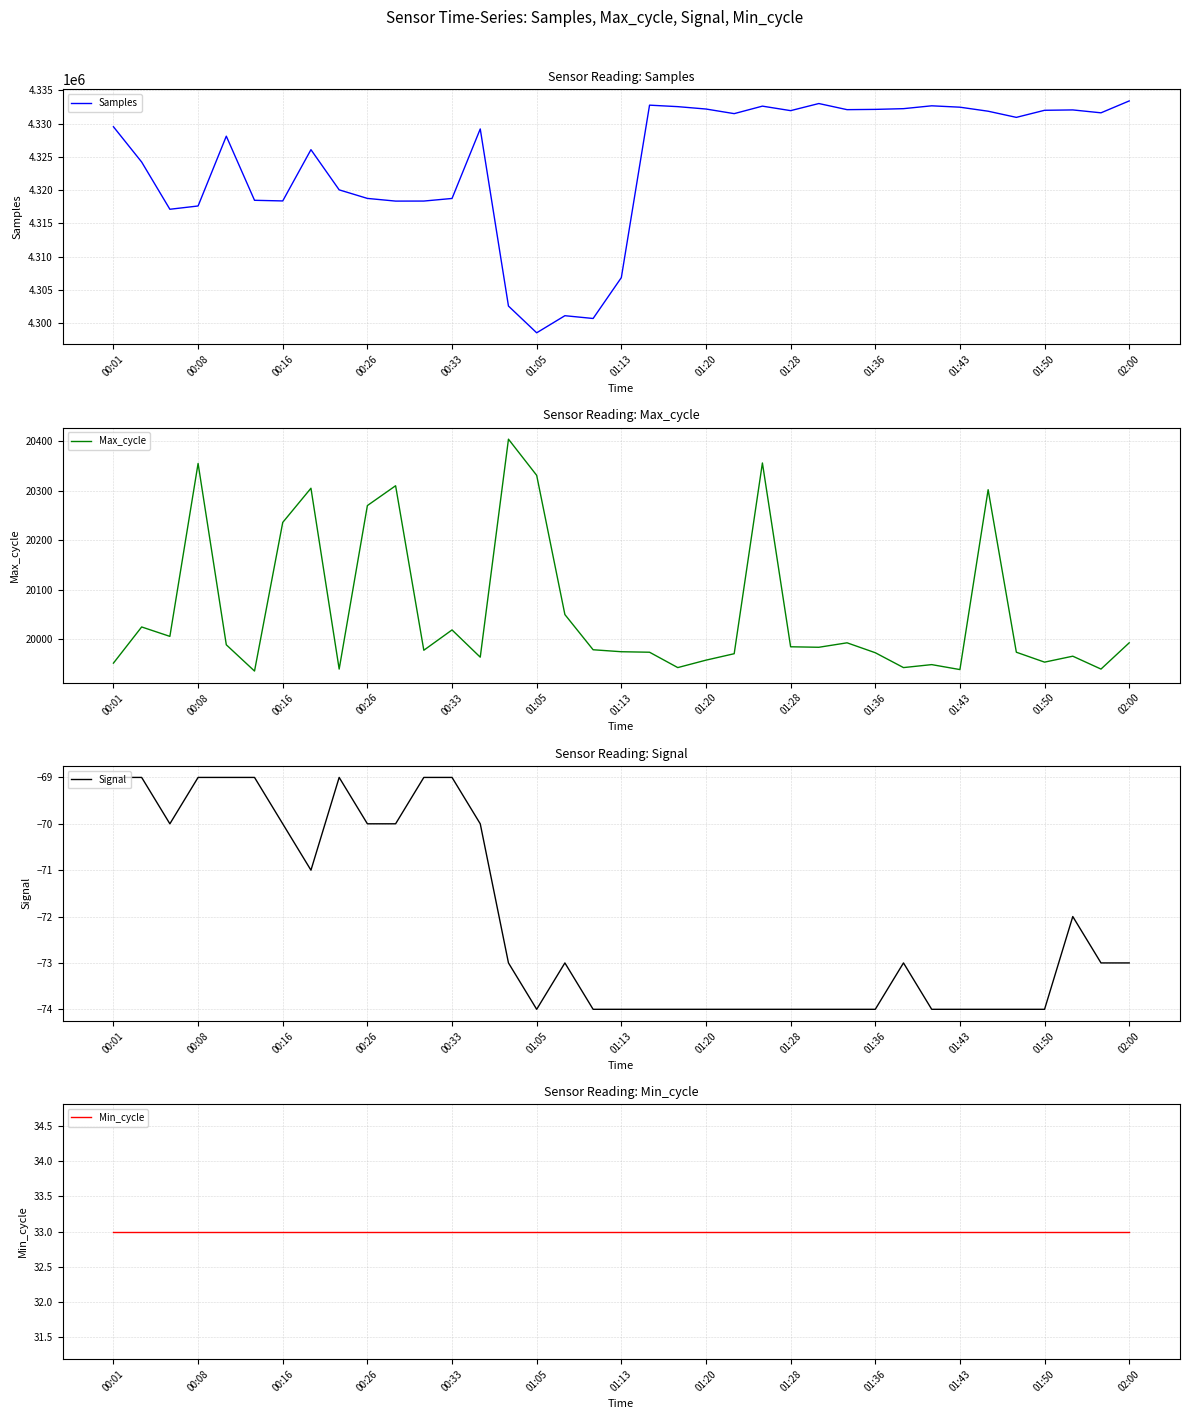

The value of Samples at 02:00 is 4333417. True or false?

True